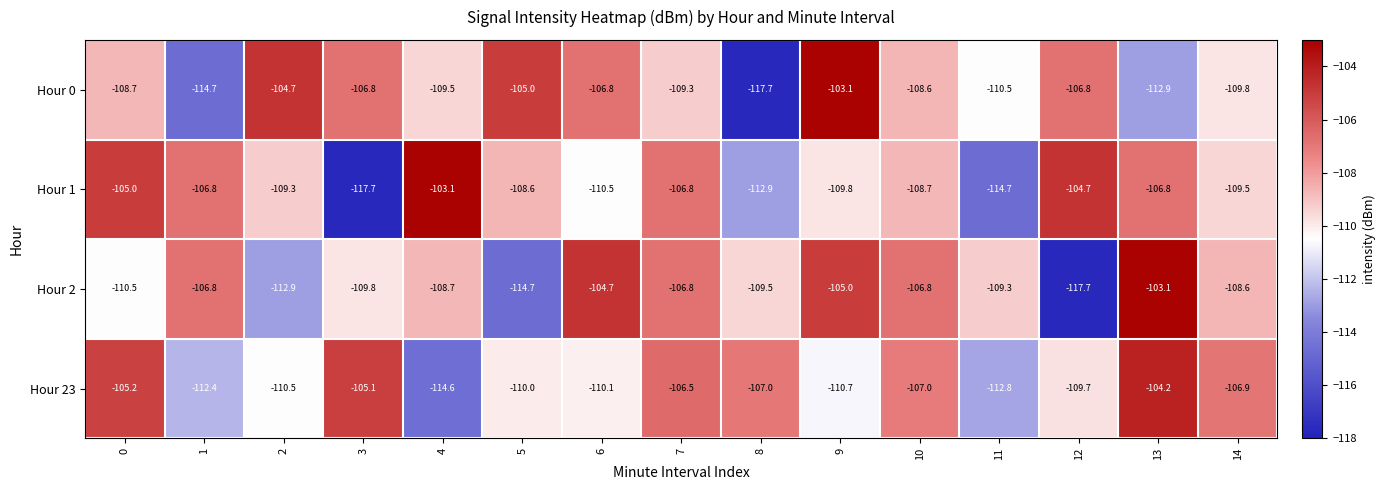

What is the difference between the highest and lowest values at 2?

8.2